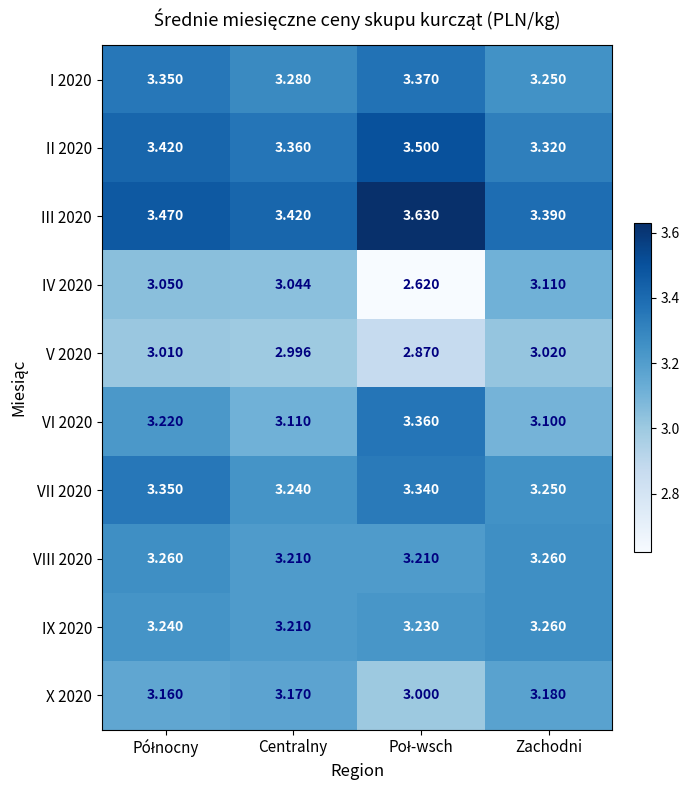

Where is IX 2020 nearest to the value 3?

Centralny